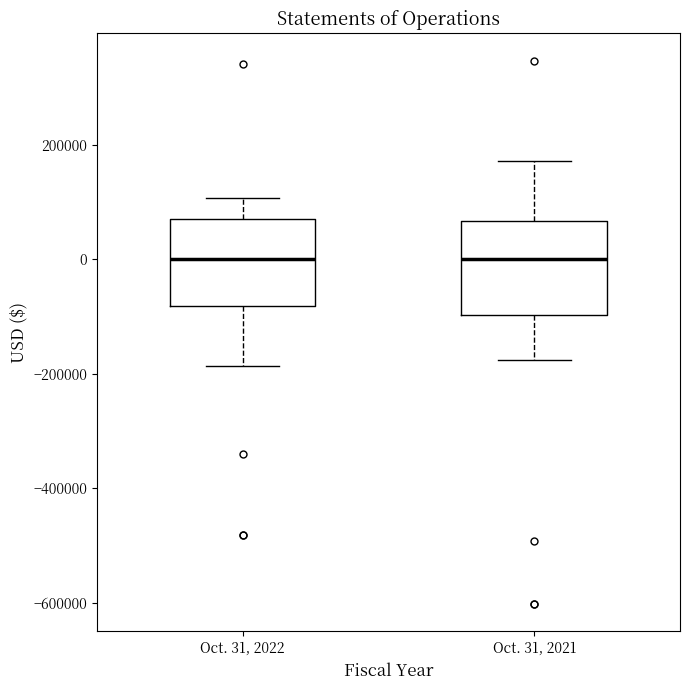

Reading left to right, transcribe this box plot: for each box, give where its median line is, the range the box spans, and where its two whiskers end, as read against the y-axis. The values are not printed on the chart, so give them approximately, as read against the axis.

Oct. 31, 2022: median 0, box -80000 to 80000, whiskers -180000 to 100000
Oct. 31, 2021: median 0, box -100000 to 60000, whiskers -180000 to 180000